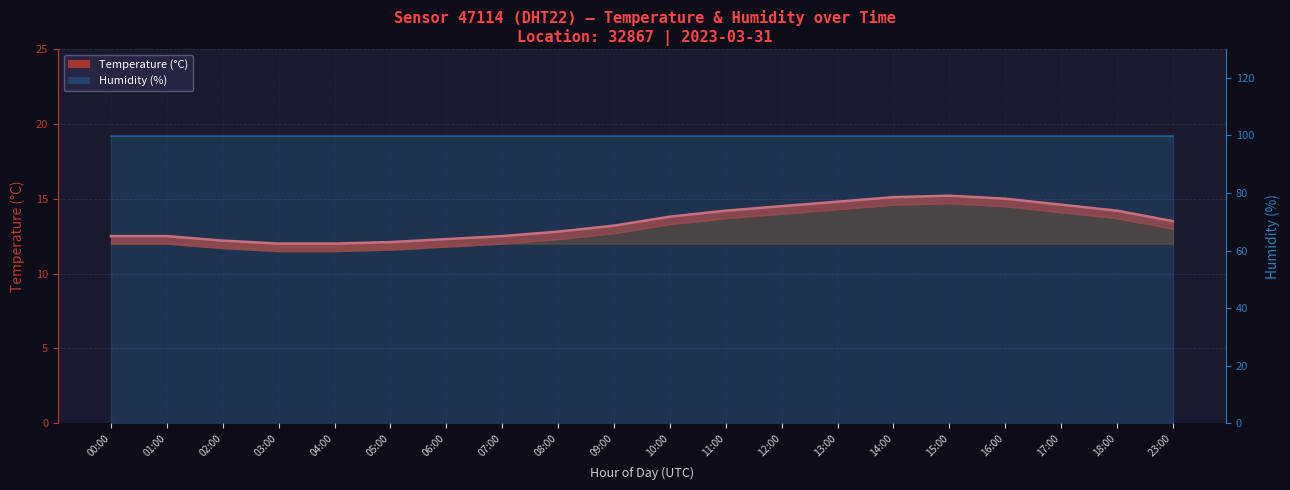

What is the value of the 13th point from the left?

14.5